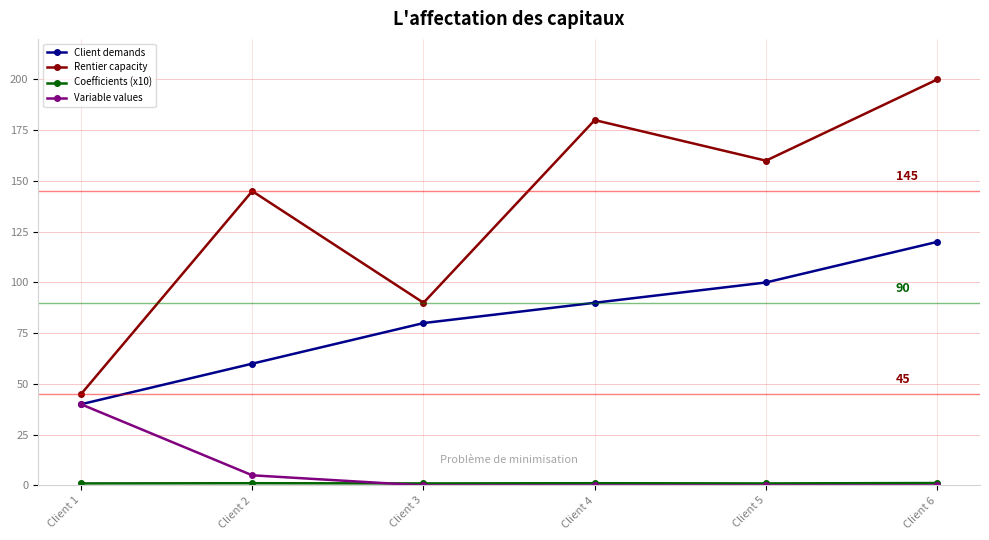

True or false: Client demands has more than 2 interior local peaks.

False